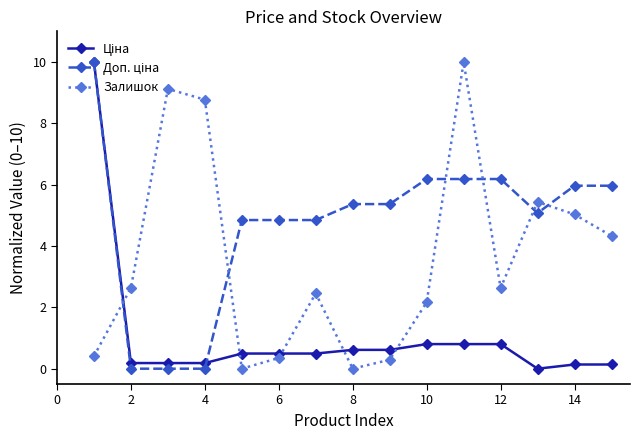

How many lines are shown in the chart?

3